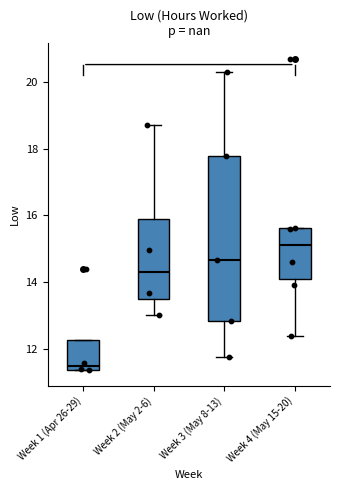

Reading left to right, transcribe this box plot: for each box, give where its median line is, the range the box spans, and where its two whiskers end, as read against the y-axis. The values are not printed on the chart, so give them approximately, as read against the axis.

Week 1 (Apr 26-29): median 11.4 (just above the box's lower edge), box 11.4 to 12.2, whiskers 11.4 to 12.2
Week 2 (May 2-6): median 14.4, box 13.6 to 15.8, whiskers 13.0 to 18.8
Week 3 (May 8-13): median 14.6, box 12.8 to 17.8, whiskers 11.8 to 20.2
Week 4 (May 15-20): median 15.2, box 14.0 to 15.6, whiskers 12.4 to 15.6